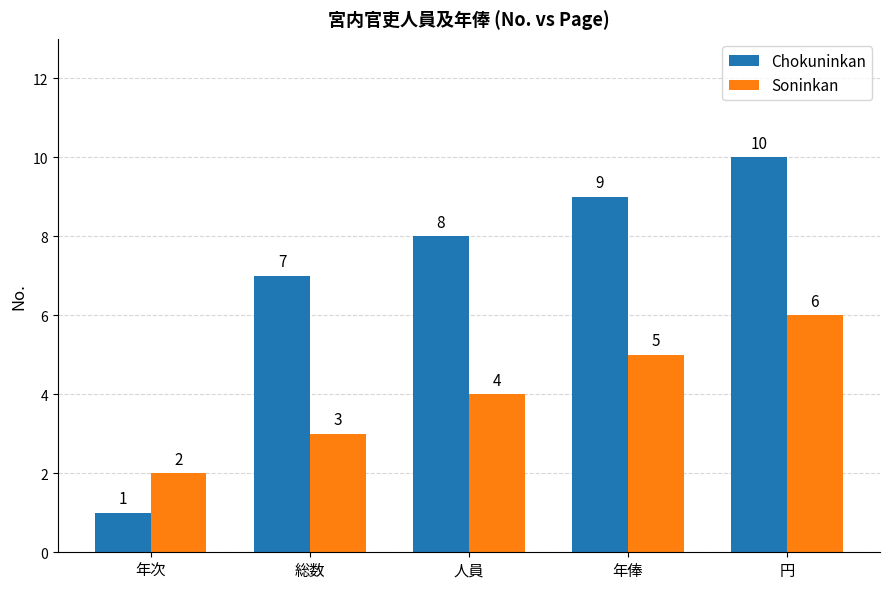

What is the minimum value shown in the chart?

1